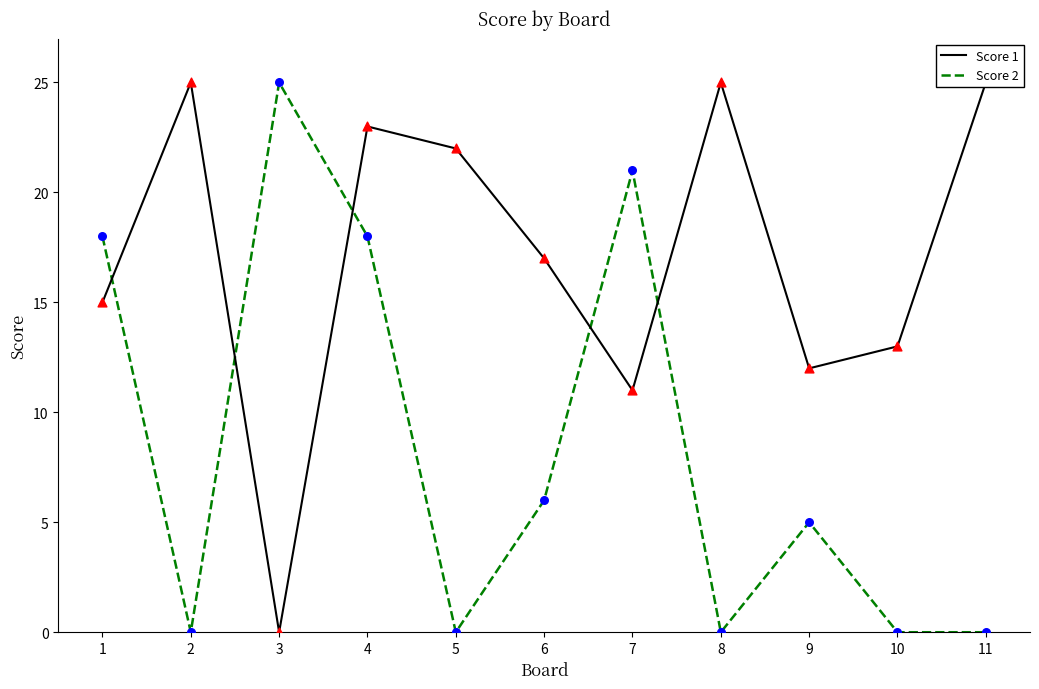

Which series has the widest spread of Y values?

Score 1